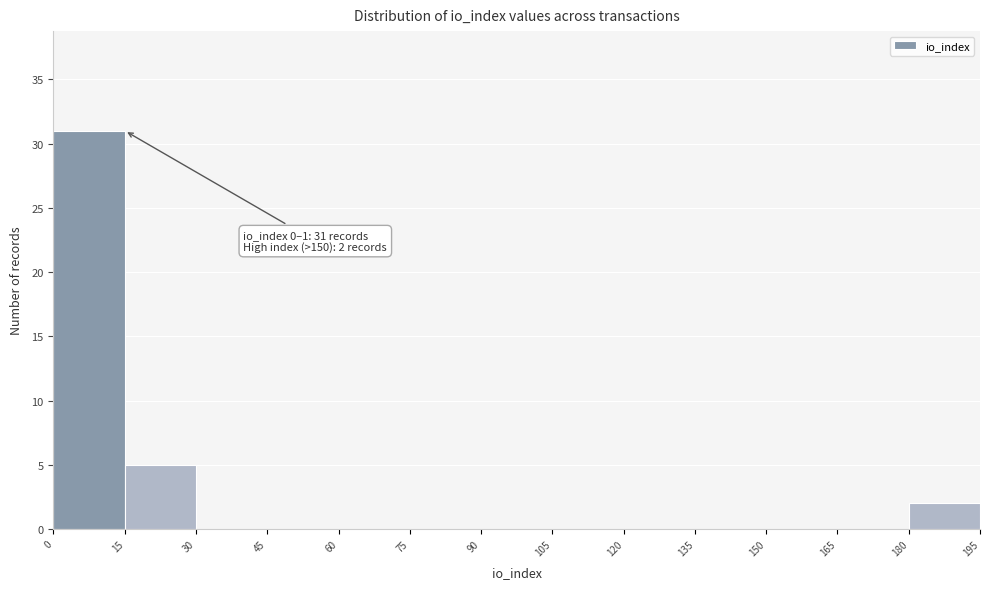

Over which range of the x-axis is the bar tallest?

0 to 15